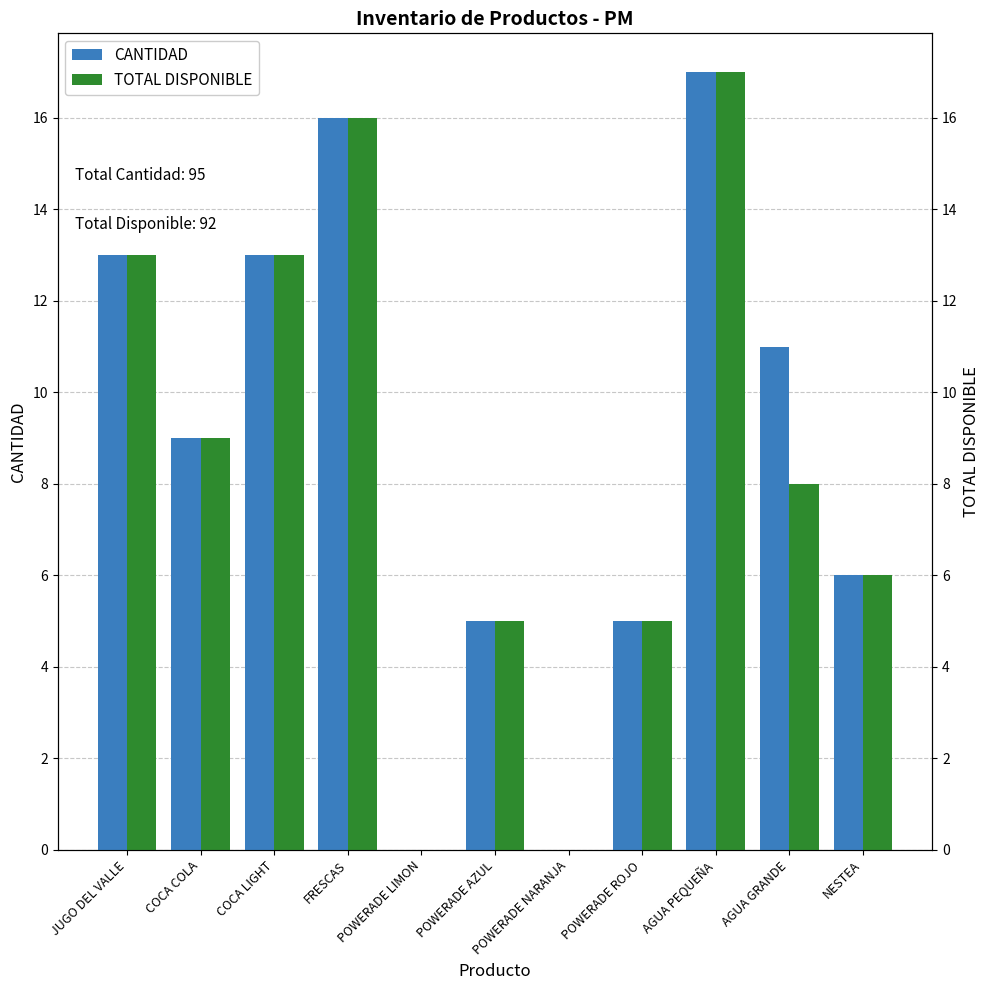

What is the total value across all series at POWERADE ROJO?

10